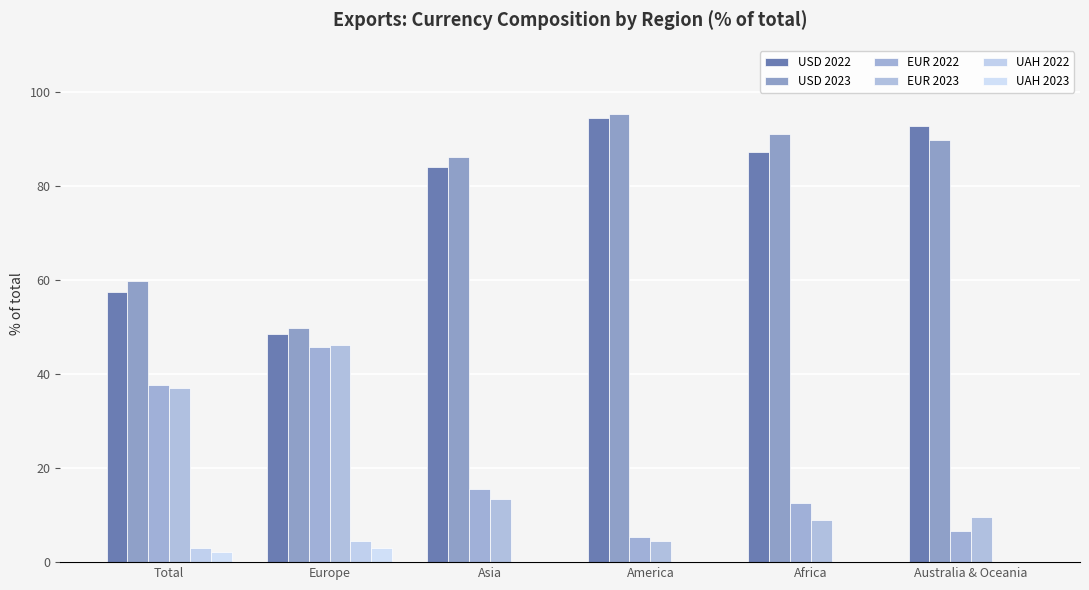

True or false: USD 2022 has a value of 84.2 at Asia.

True